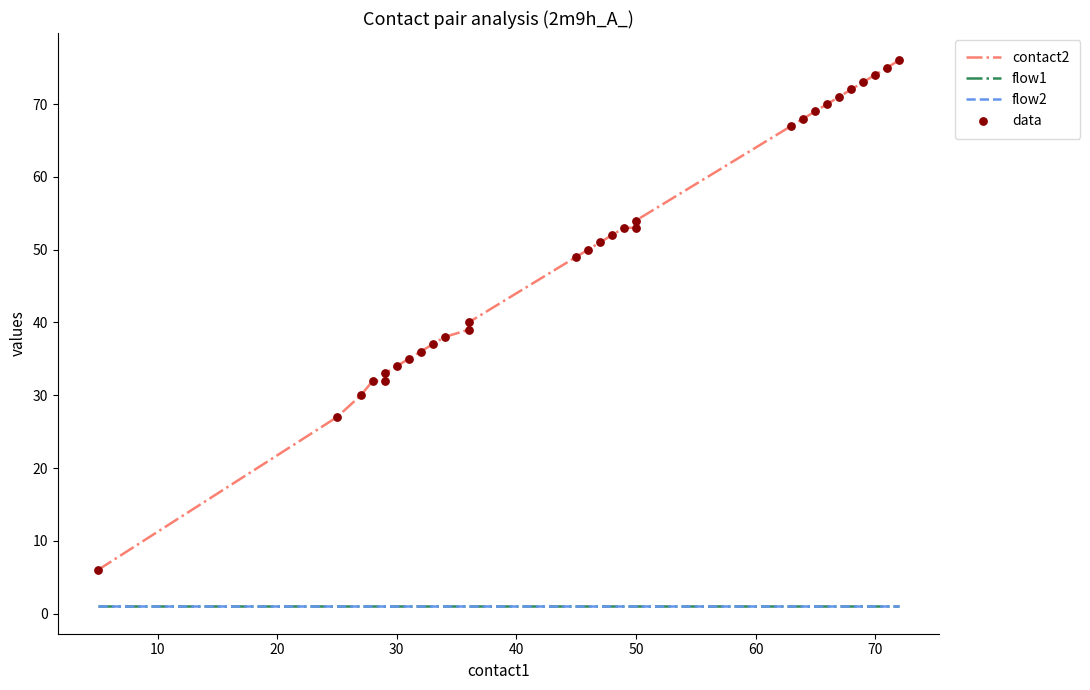

Which series has the widest spread of Y values?

contact2